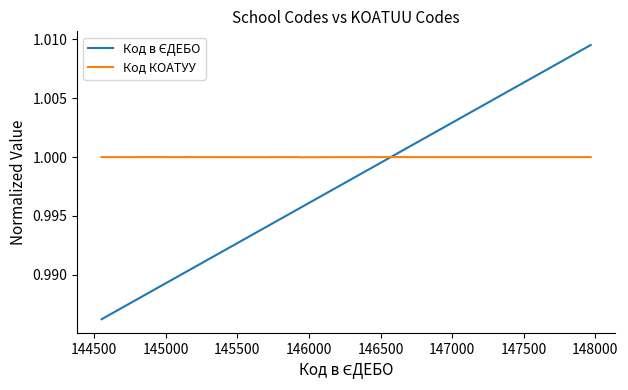

Which series has the largest total across all categories?

Код КОАТУУ